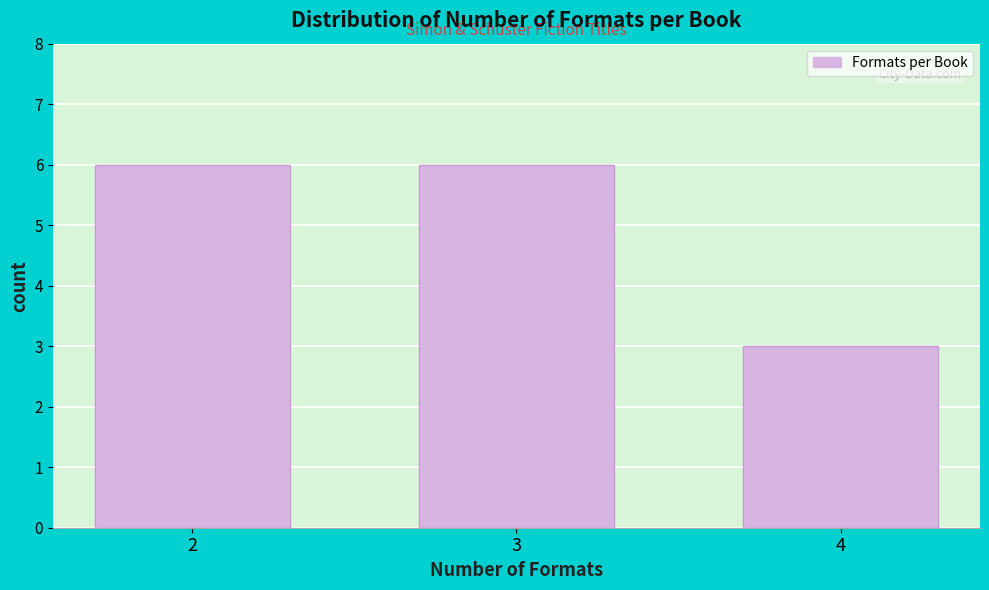

Reading left to right, list all the values displayed in this chart.

6	6	3